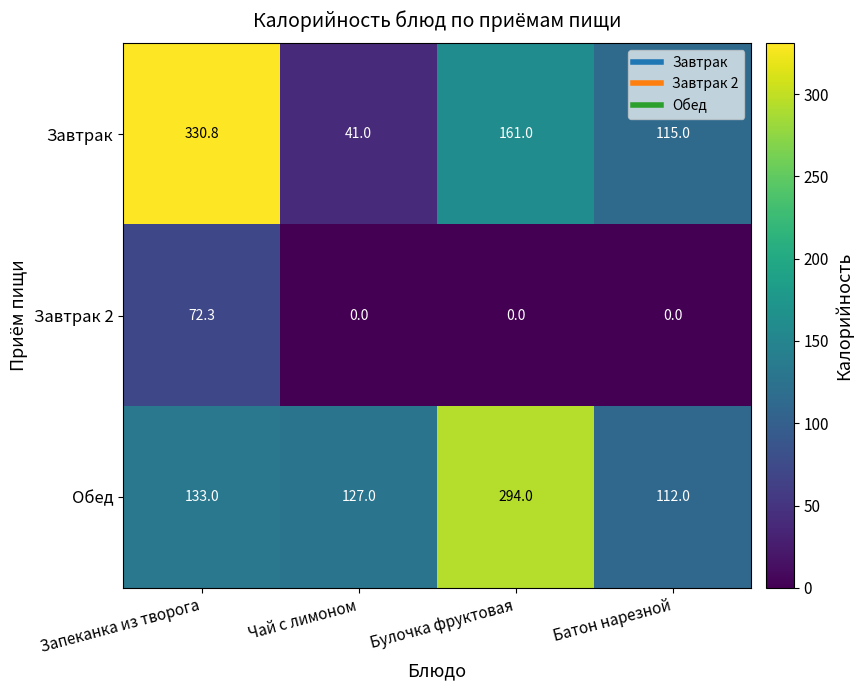

Is it true that Завтрак equals 15.5 at Чай с лимоном?

False